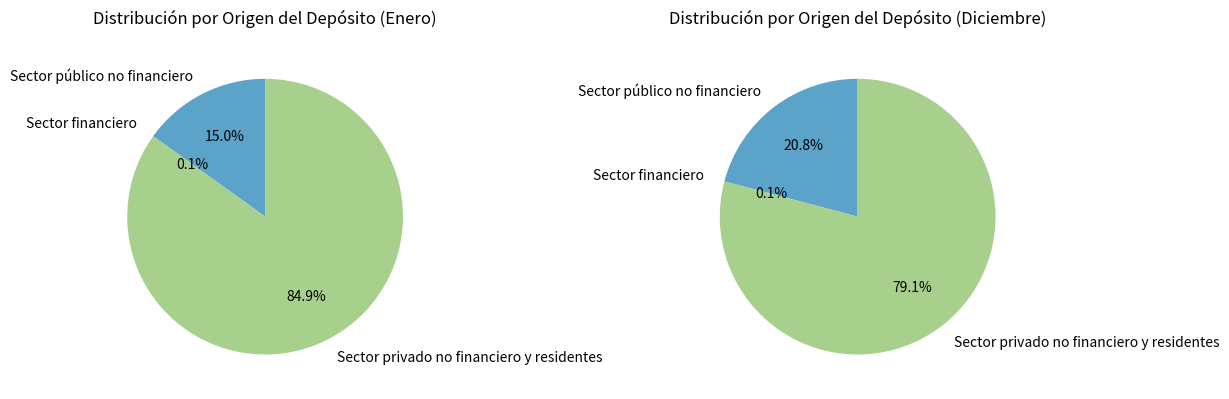

To the nearest percent, what is the difference between the Sector privado no financiero y residentes and Sector público no financiero slice percentages?

70%